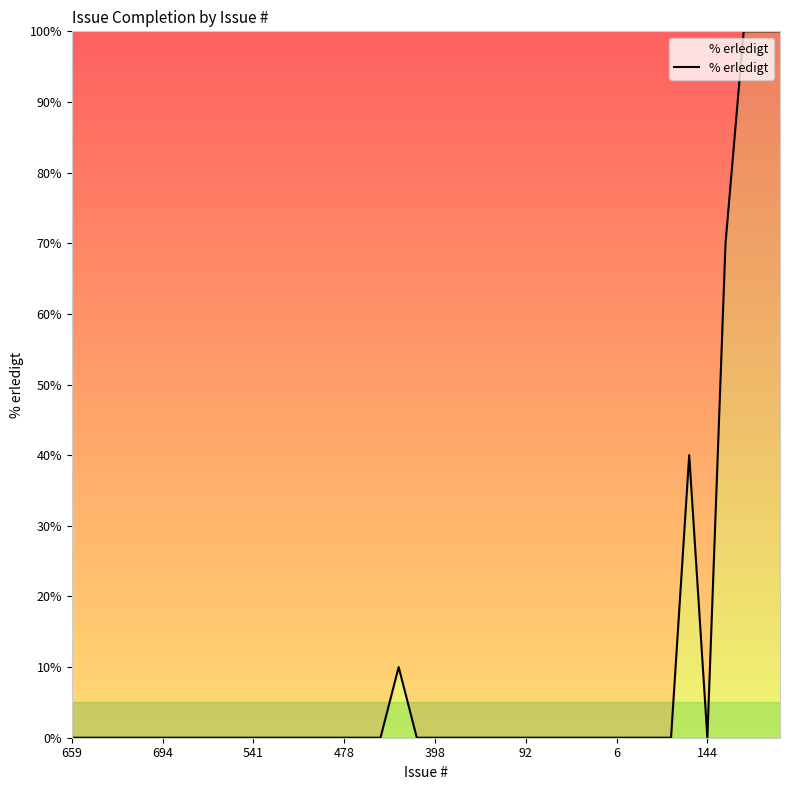

True or false: the data has more than 1 interior local peaks.

True